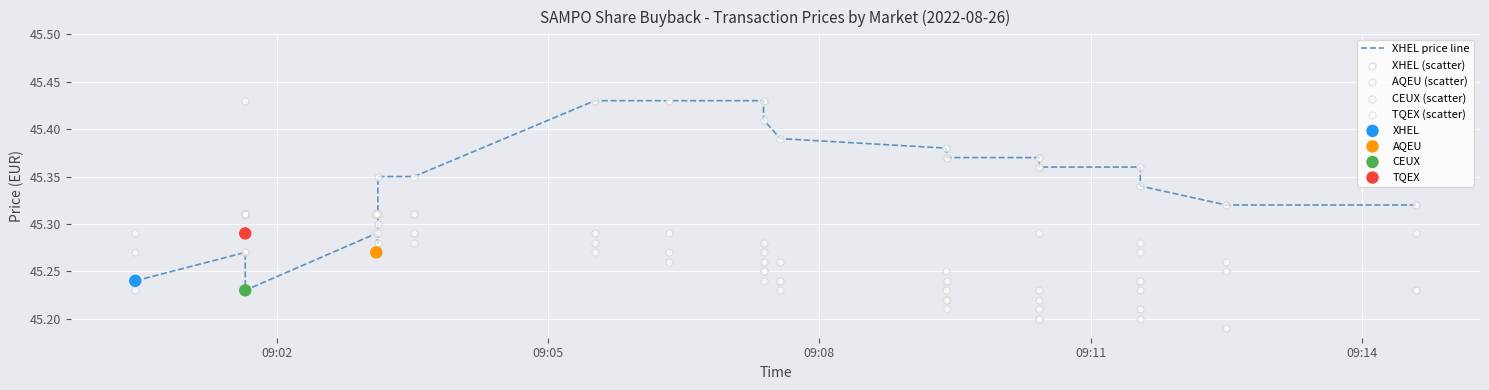

Is the value of CEUX (scatter) at 15 greater than the value of XHEL price line at 11?

No